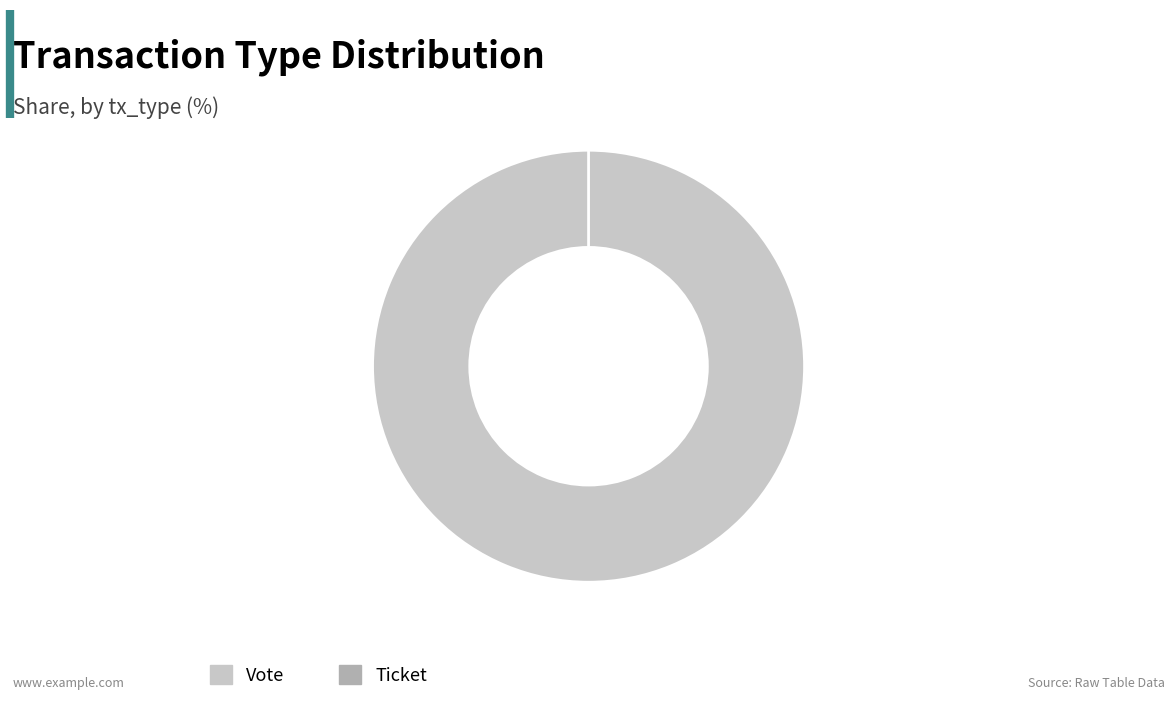

Count the number of slices in the pie.

2